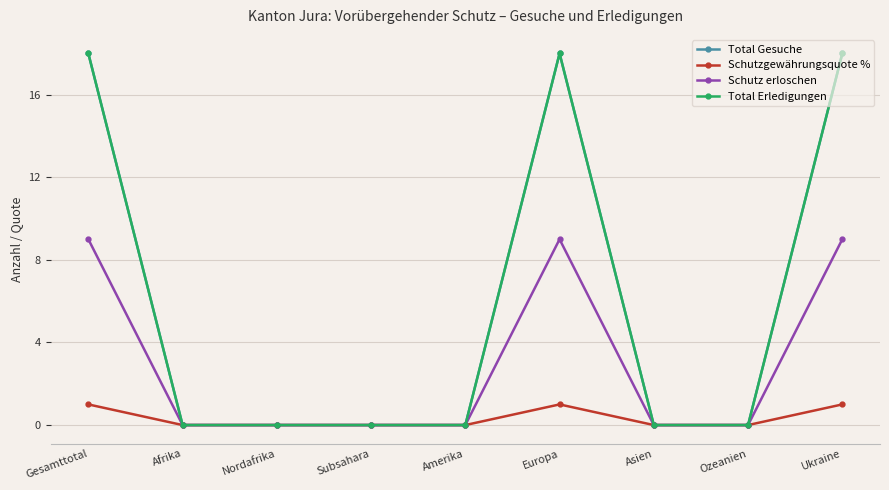

At Gesamttotal, list the series in order from largest to smallest.

Total Gesuche, Total Erledigungen, Schutz erloschen, Schutzgewährungsquote %